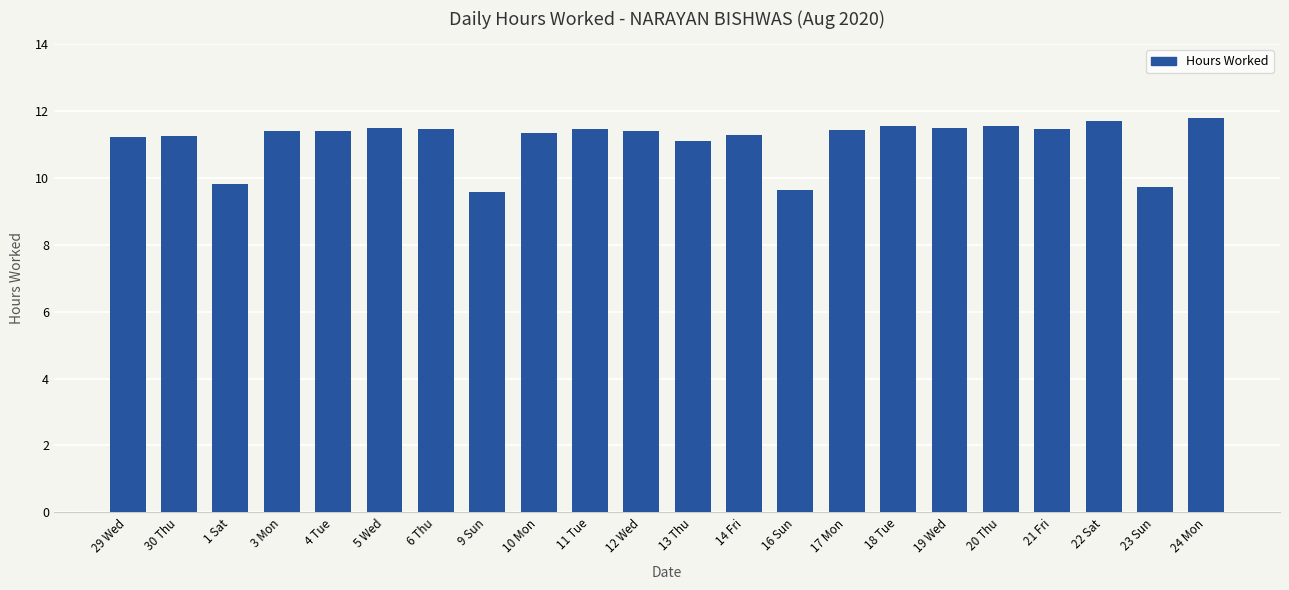

Approximately how many times larger is the value at 19 Wed compared to 21 Fri?

1.0